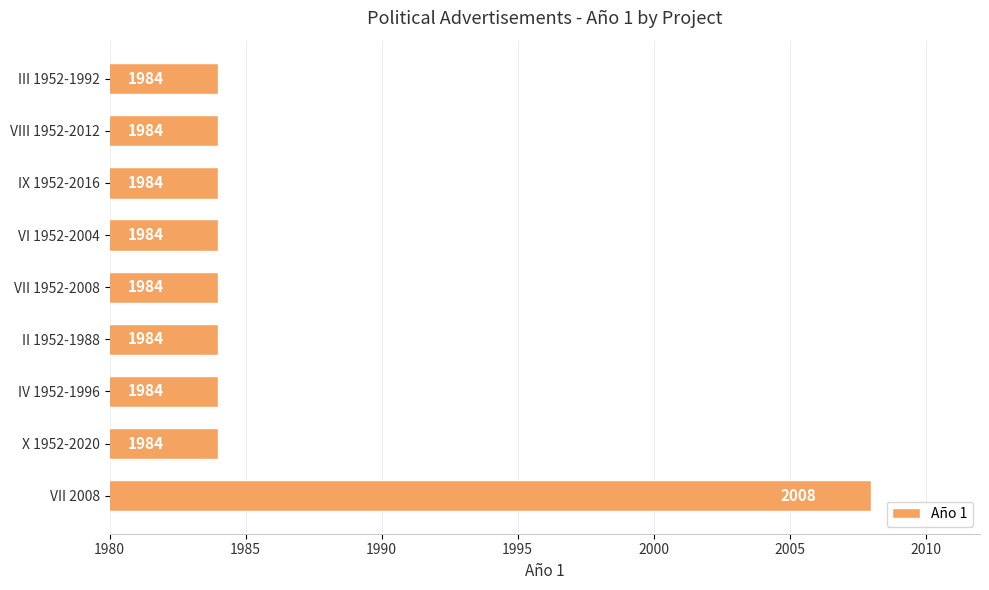

How many bars are there in total?

9